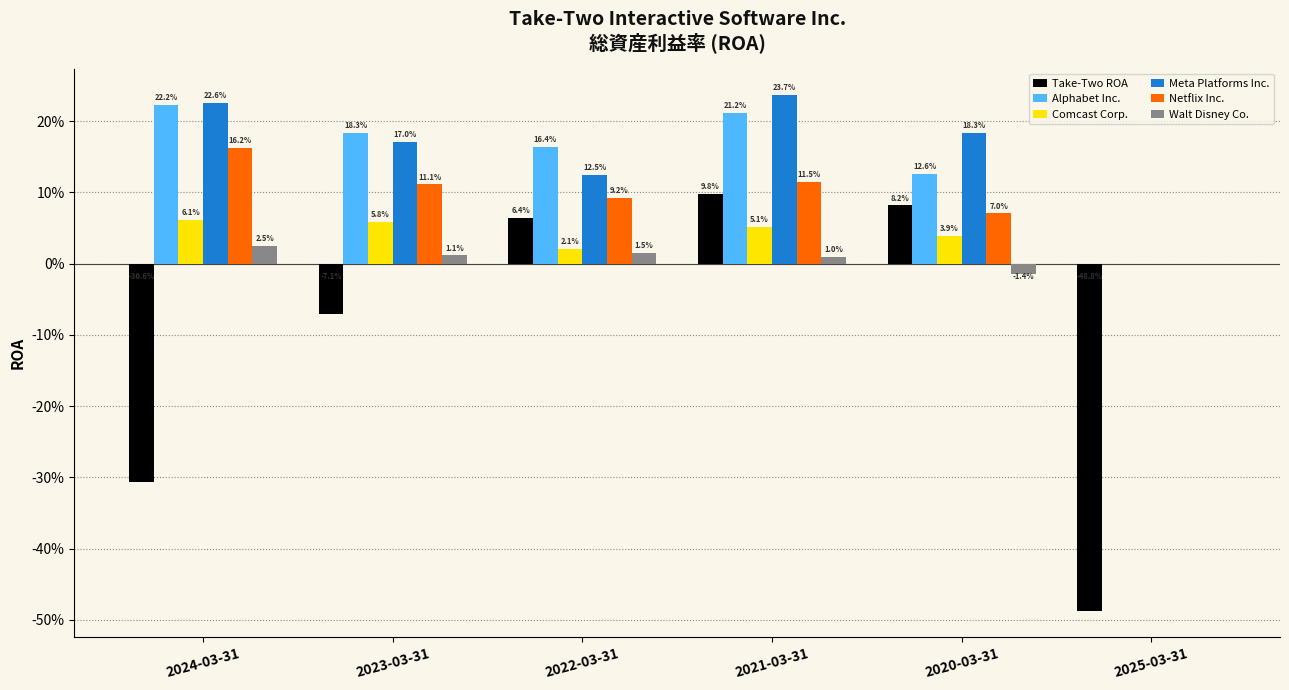

What is the maximum value shown in the chart?

0.2